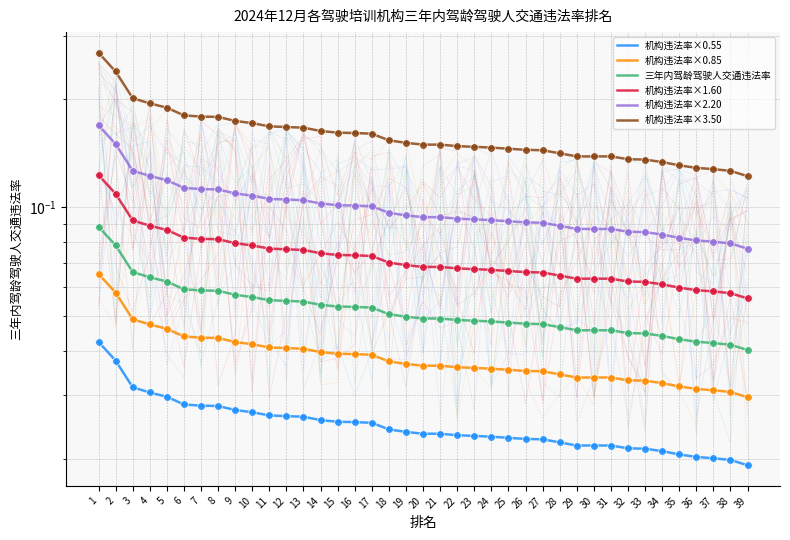

At how many categories does at least one series exceed 0?

39